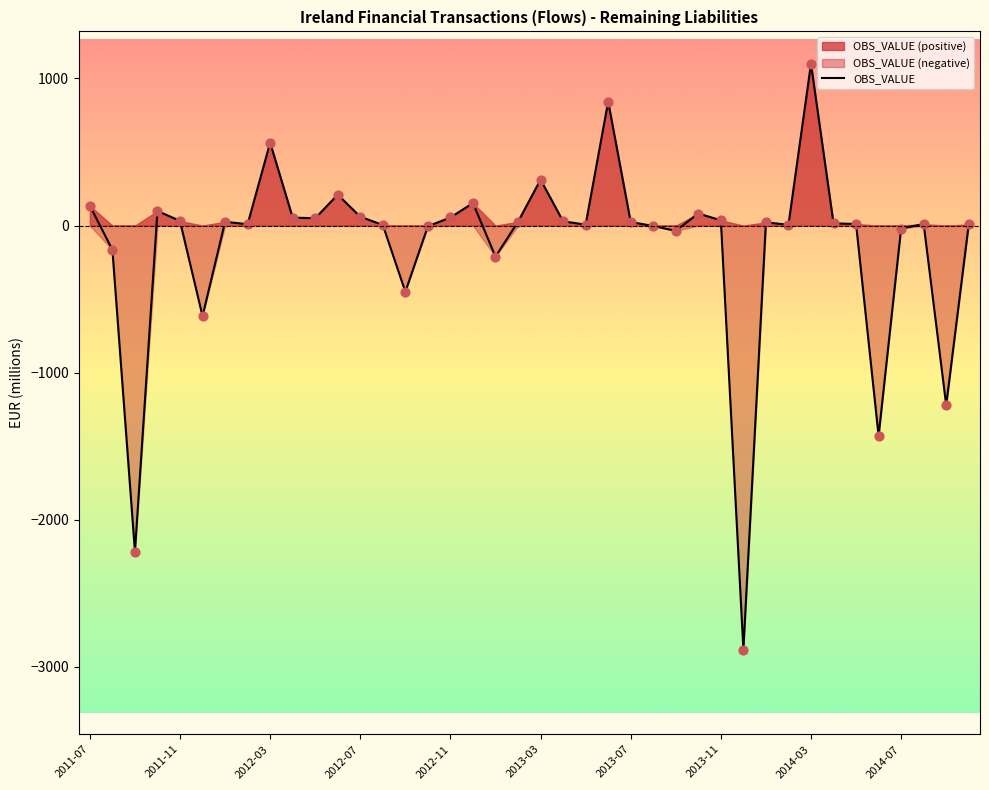

What is the ratio of the value at 31 to the value at 34?

0.5